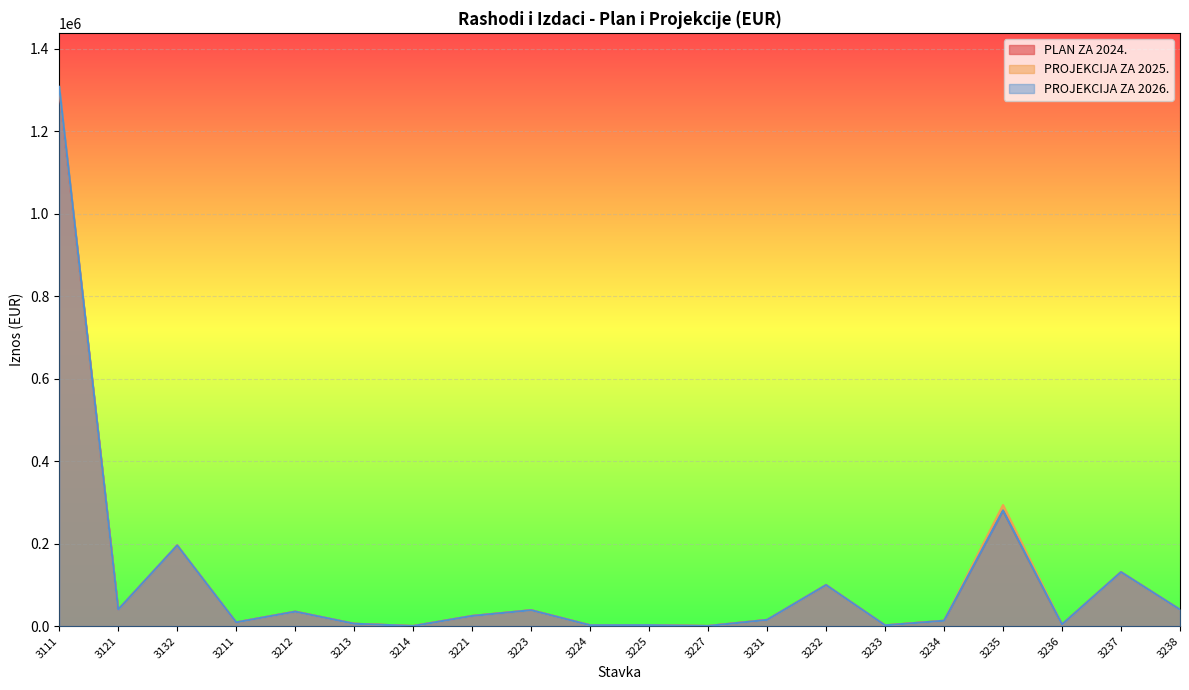

The value of PROJEKCIJA ZA 2025. at 3214 is 78. True or false?

False